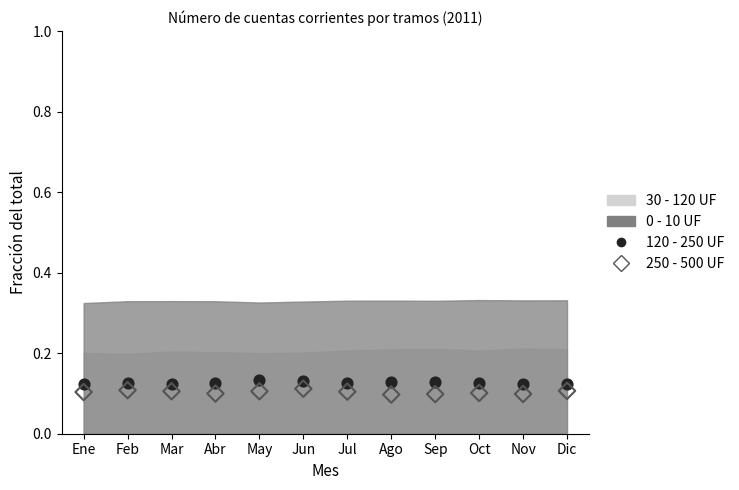

How many data points are displayed?

24